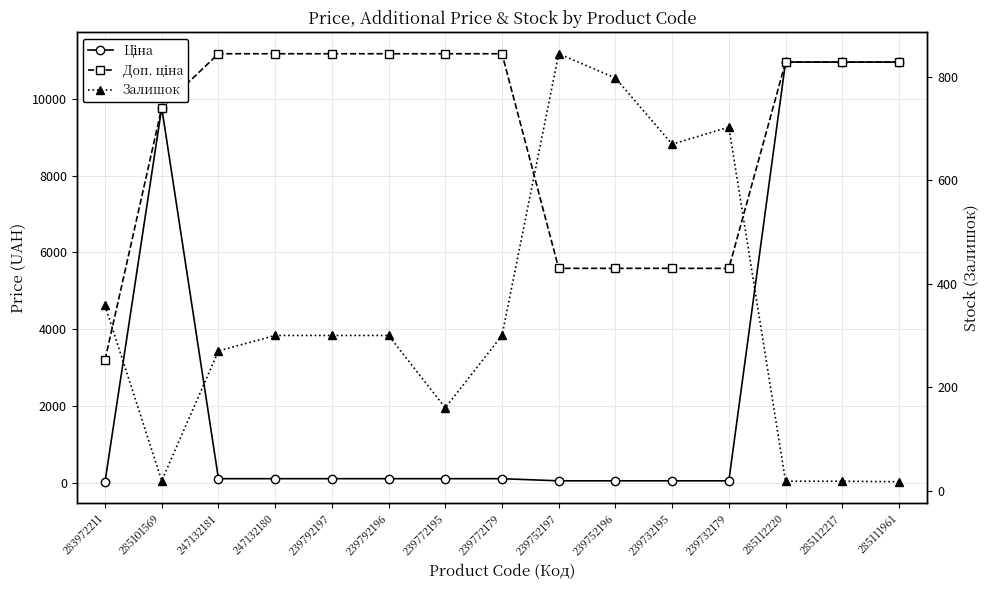

Is this an area chart (filled region under the line)?

No